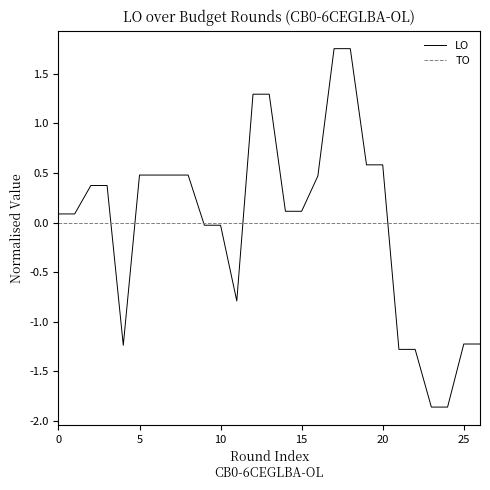

Does the chart have visible grid lines?

No